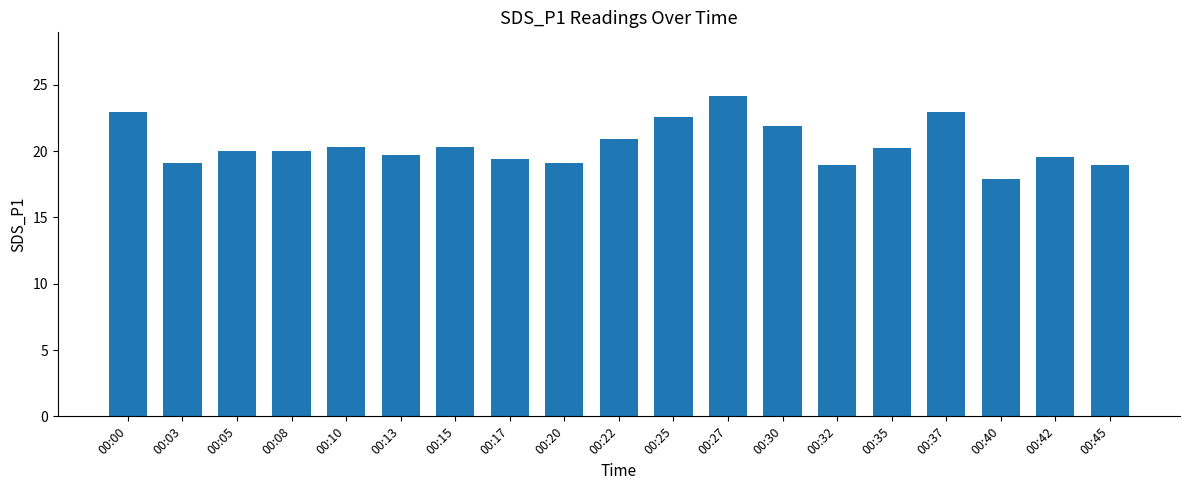

Count the number of categories in the chart.

19